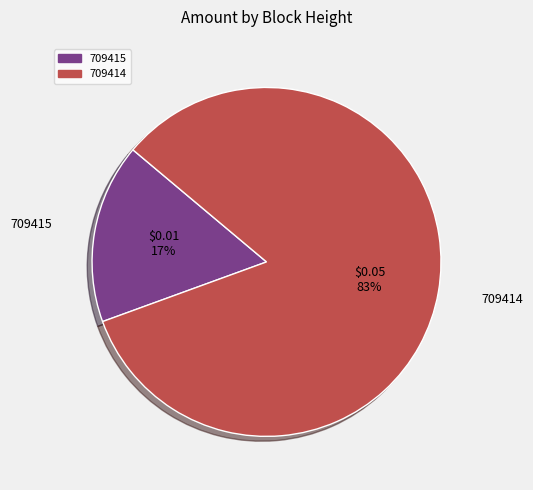

Do 709414 and 709415 together represent more than half of the pie?

Yes